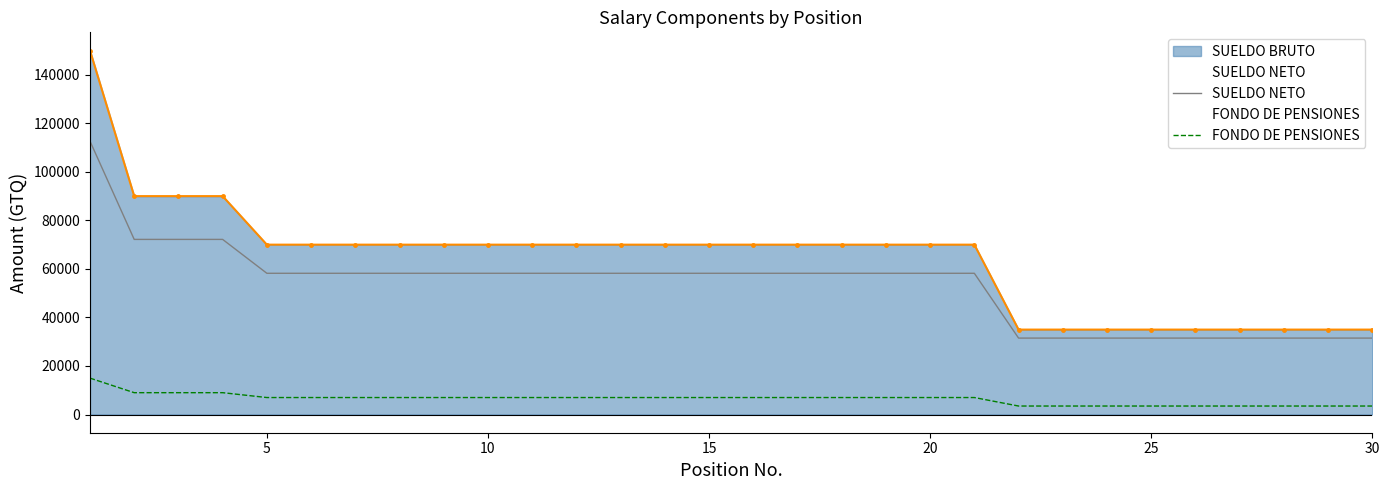

Reading right to left, extract all data points from this chart.

SUELDO NETO: 31500.0	31500.0	31500.0	31500.0	31500.0	31500.0	31500.0	31500.0	31500.0	58204.2	58204.2	58204.2	58204.2	58204.2	58204.2	58204.2	58204.2	58204.2	58204.2	58204.2	58204.2	58204.2	58204.2	58204.2	58204.2	58204.2	72167.1	72167.1	72167.1	112667.1
FONDO DE PENSIONES: 3500.0	3500.0	3500.0	3500.0	3500.0	3500.0	3500.0	3500.0	3500.0	7000.0	7000.0	7000.0	7000.0	7000.0	7000.0	7000.0	7000.0	7000.0	7000.0	7000.0	7000.0	7000.0	7000.0	7000.0	7000.0	7000.0	9000.0	9000.0	9000.0	15000.0